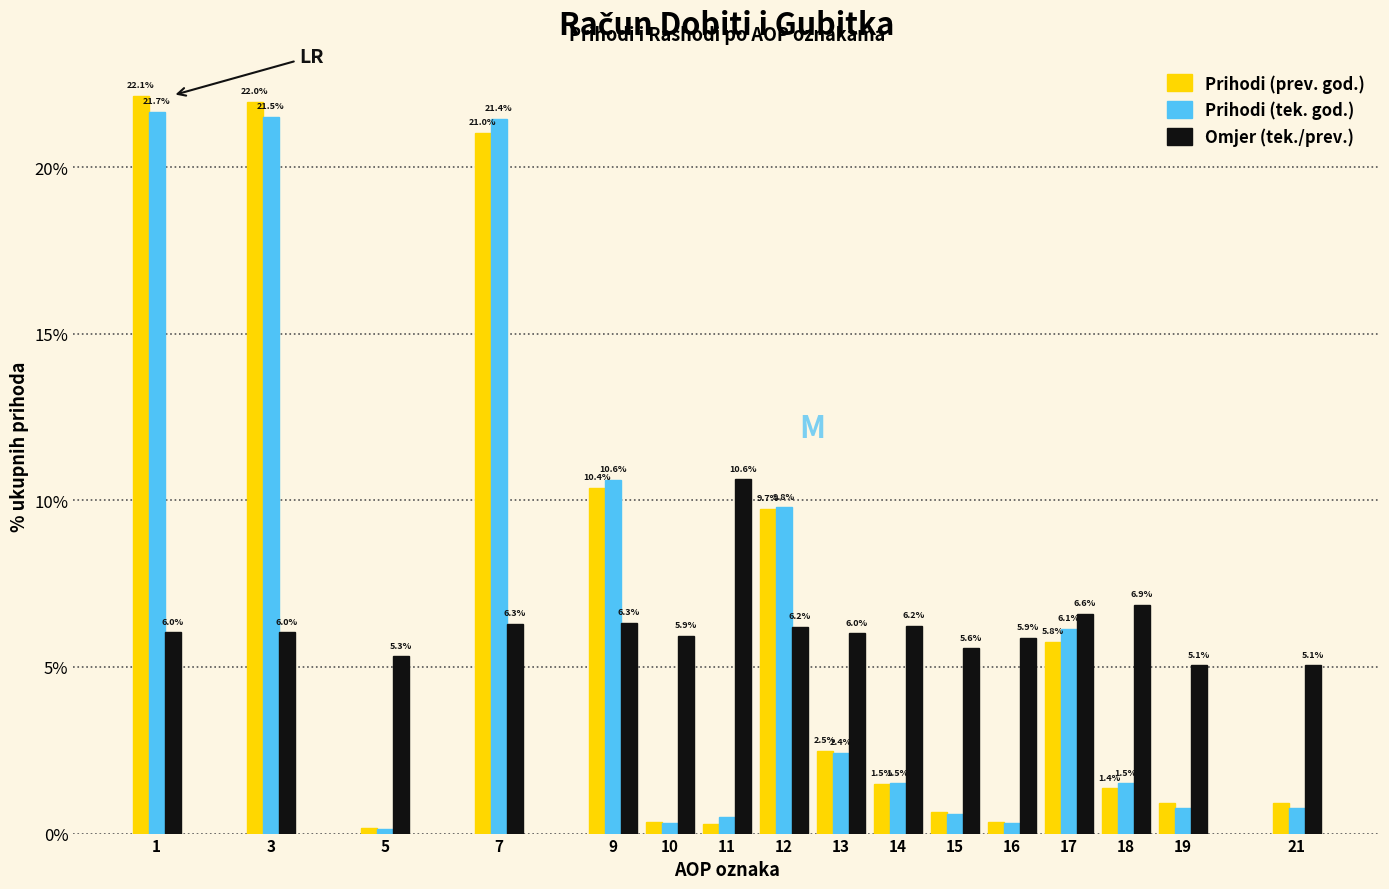

At which category does the chart reach its minimum across all series?

5